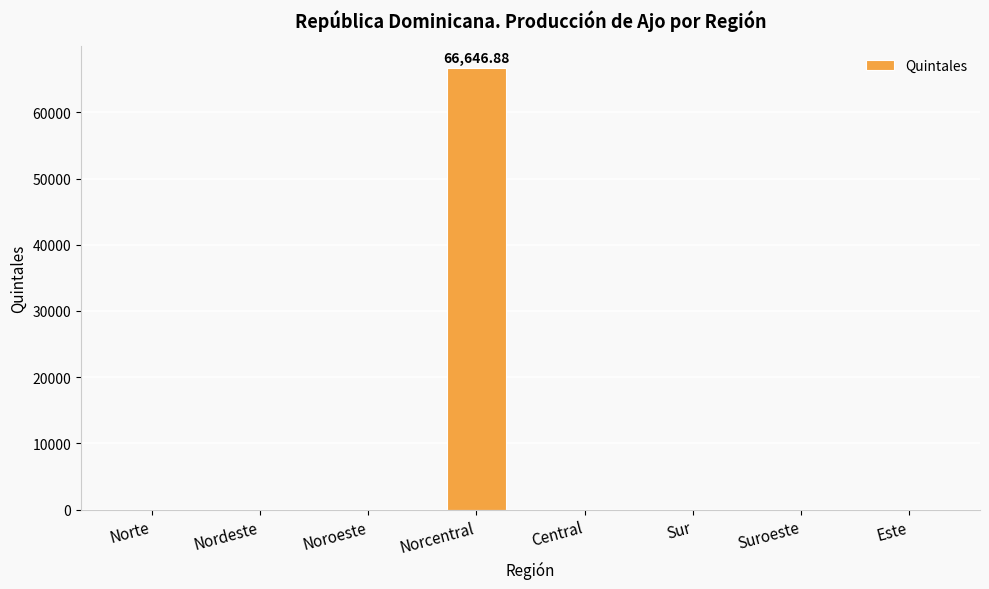

Reading left to right, what are all the values shown in this chart?

0.0	0.0	0.0	66646.9	0.0	0.0	0.0	0.0